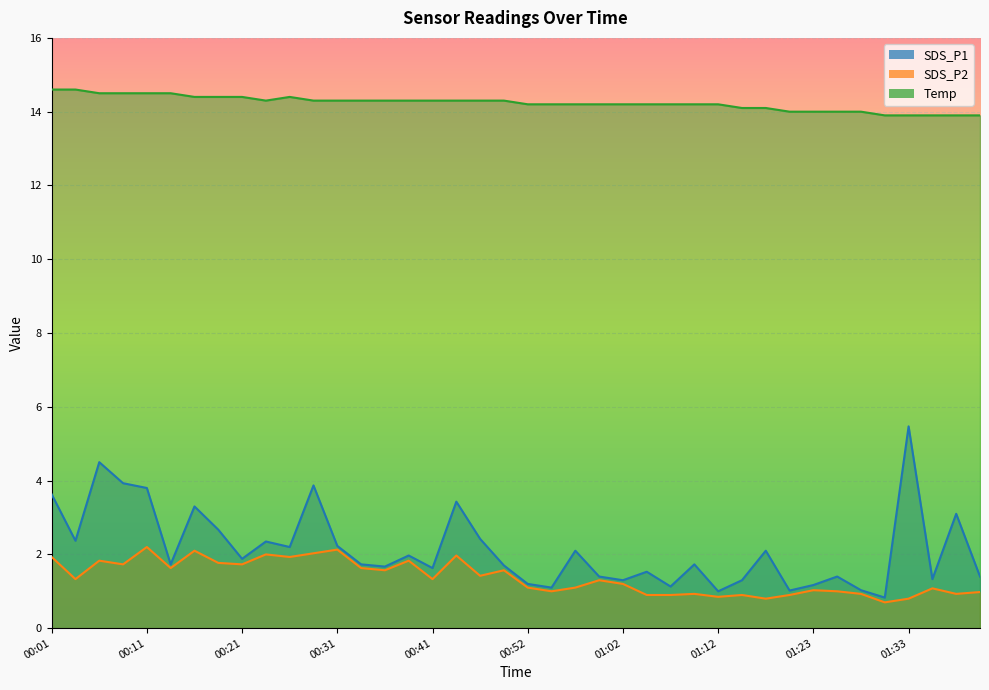

How many interior local peaks does the Temp series have?

1